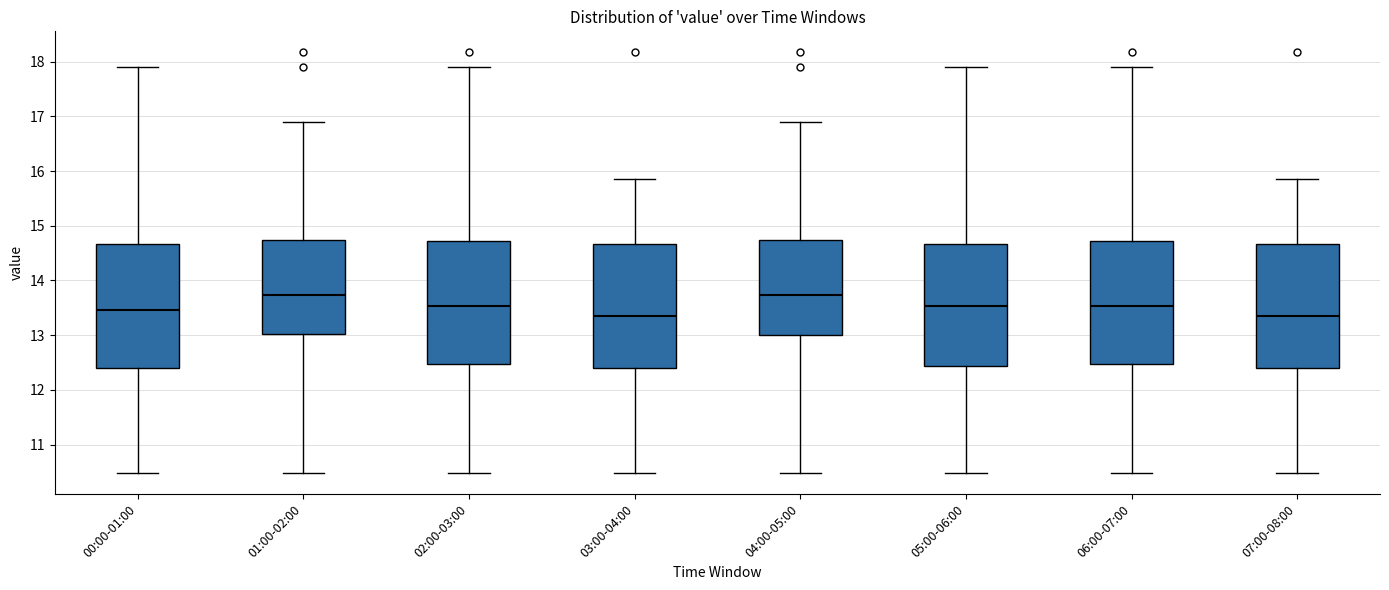

Reading left to right, transcribe this box plot: for each box, give where its median line is, the range the box spans, and where its two whiskers end, as read against the y-axis. The values are not printed on the chart, so give them approximately, as read against the axis.

00:00-01:00: median 13.5, box 12.4 to 14.7, whiskers 10.5 to 17.9
01:00-02:00: median 13.7, box 13.0 to 14.7, whiskers 10.5 to 16.9
02:00-03:00: median 13.5, box 12.5 to 14.7, whiskers 10.5 to 17.9
03:00-04:00: median 13.4, box 12.4 to 14.7, whiskers 10.5 to 15.9
04:00-05:00: median 13.7, box 13.0 to 14.7, whiskers 10.5 to 16.9
05:00-06:00: median 13.5, box 12.4 to 14.7, whiskers 10.5 to 17.9
06:00-07:00: median 13.5, box 12.5 to 14.7, whiskers 10.5 to 17.9
07:00-08:00: median 13.4, box 12.4 to 14.7, whiskers 10.5 to 15.9